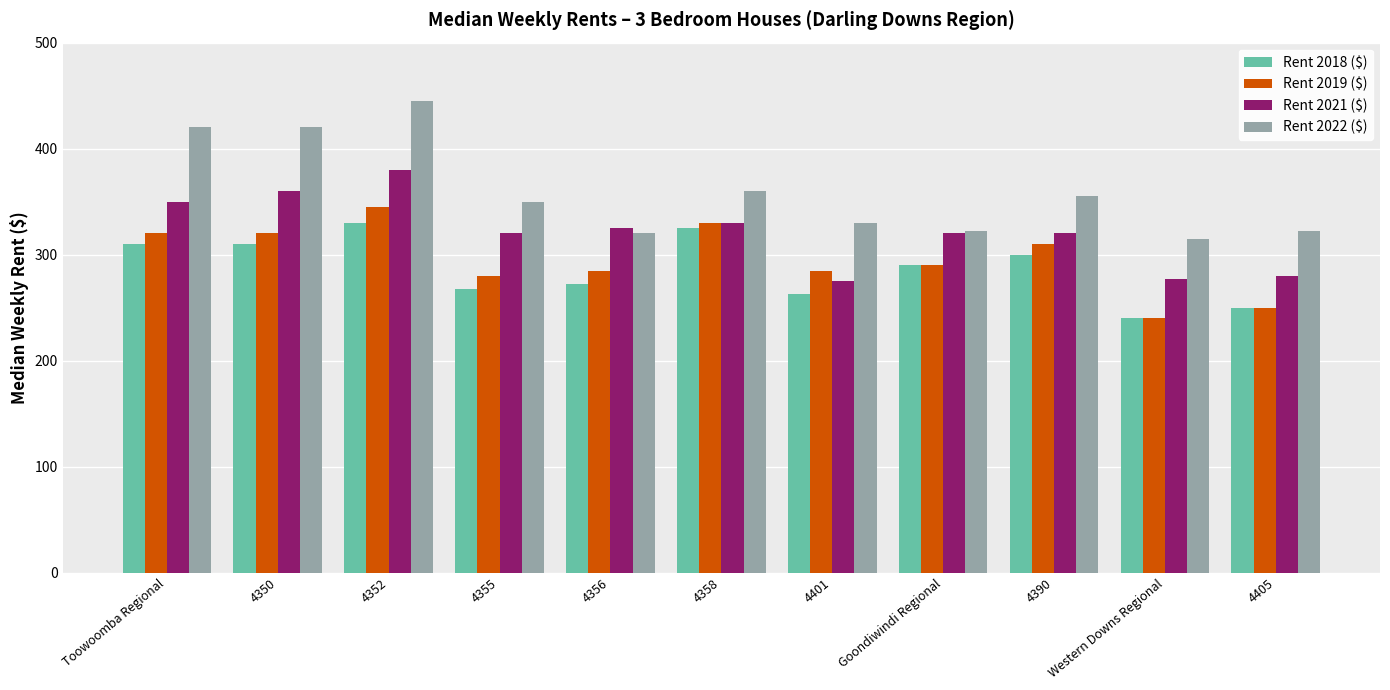

What is the value of the Rent 2018 ($) bar at the 6th from the left?

325.0